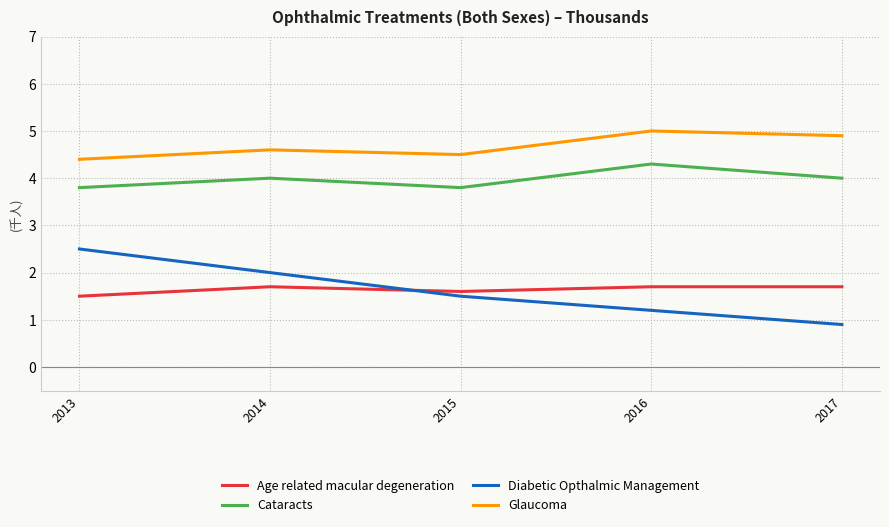

What is the difference between the Glaucoma values at 2014 and 2013?

0.2